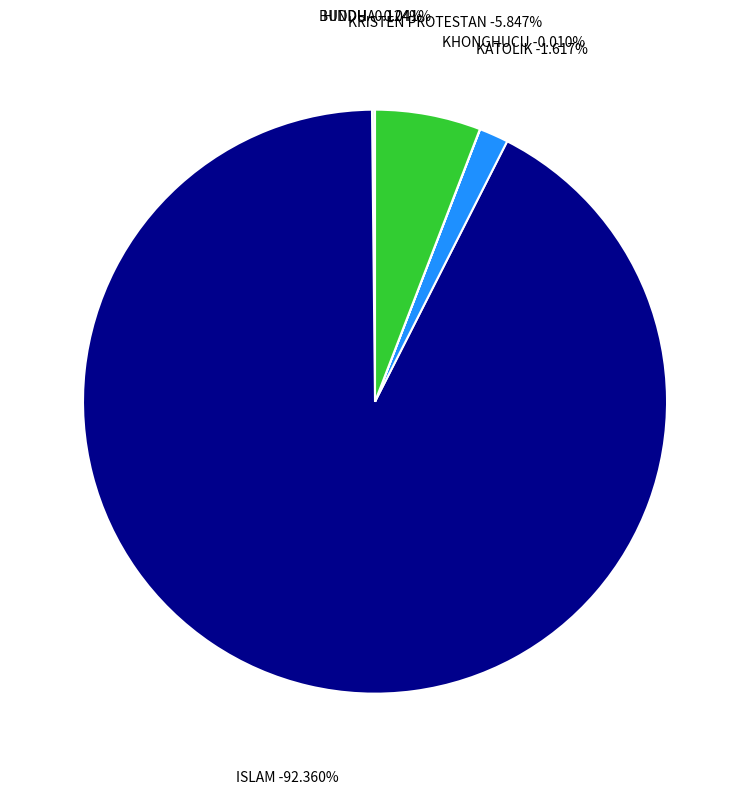

Which category has the biggest portion of the pie?

ISLAM